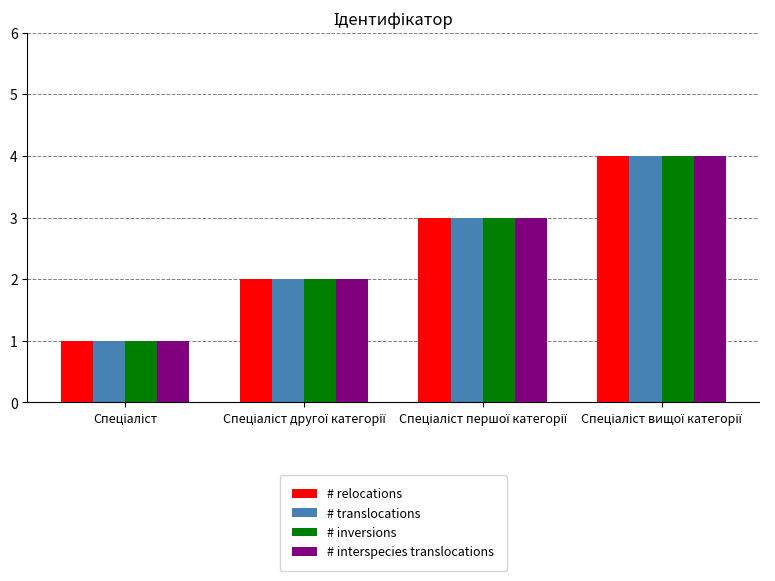

Count the # translocations values in the range 2 to 4.

3